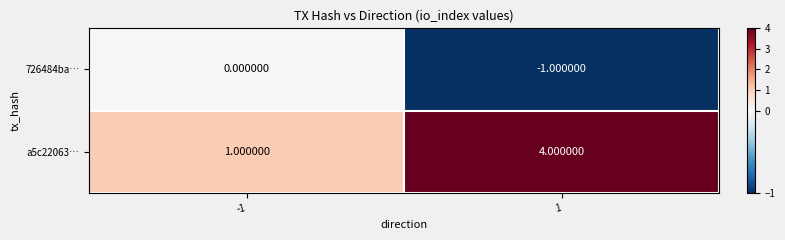

Which series has the widest spread of values?

a5c22063…